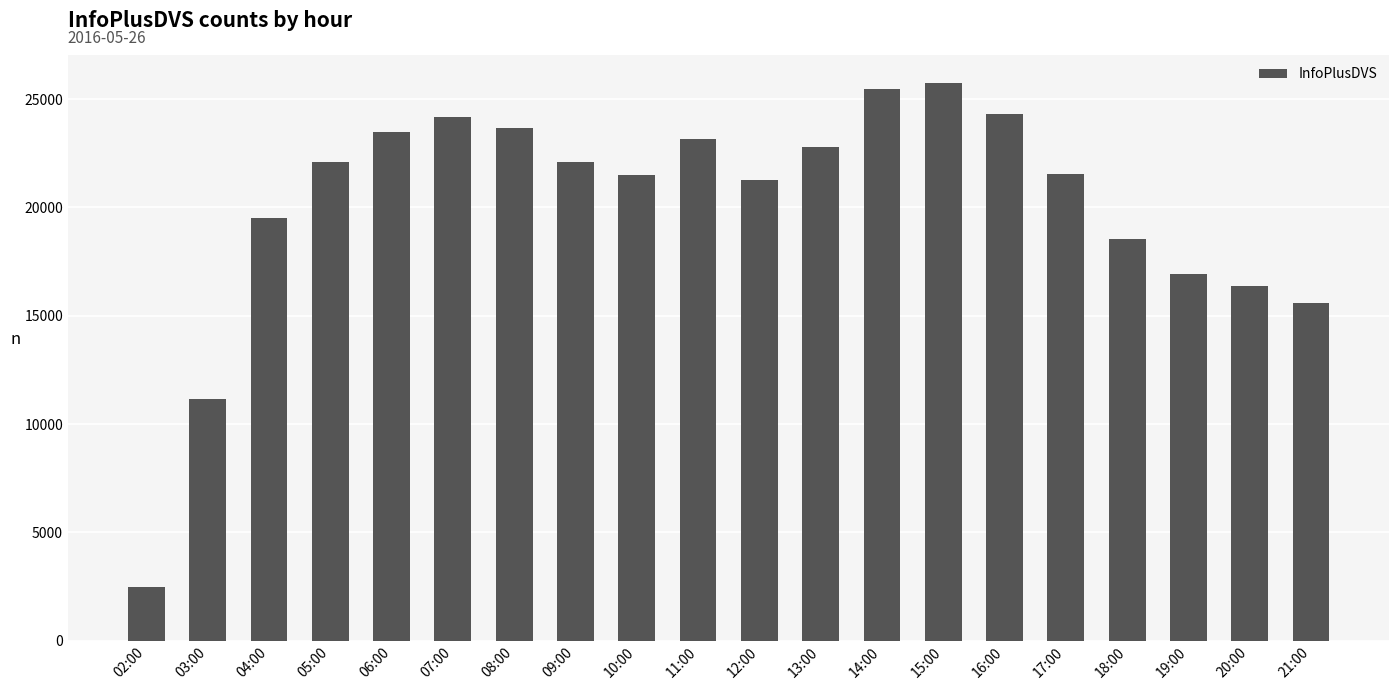

Between 17:00 and 04:00, which is larger?

17:00